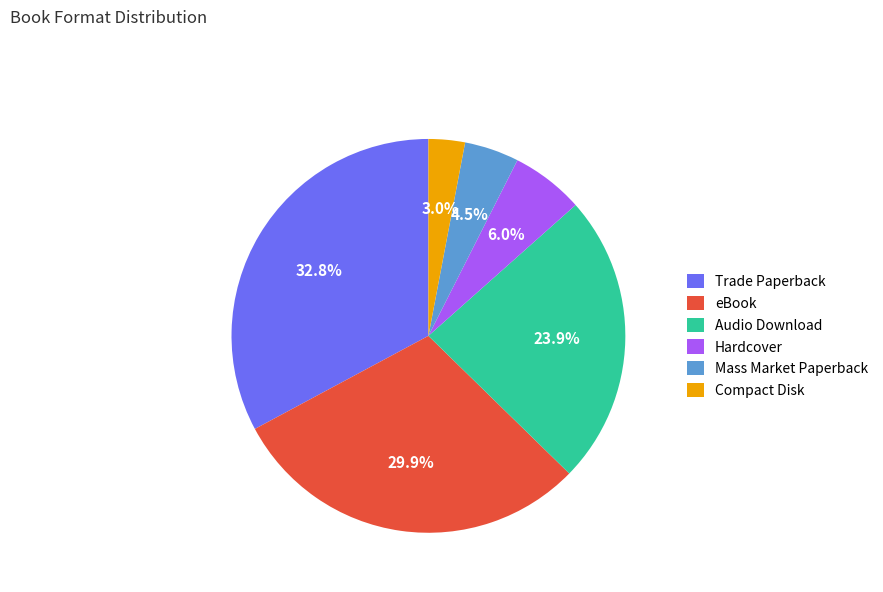

Count the number of slices in the pie.

6